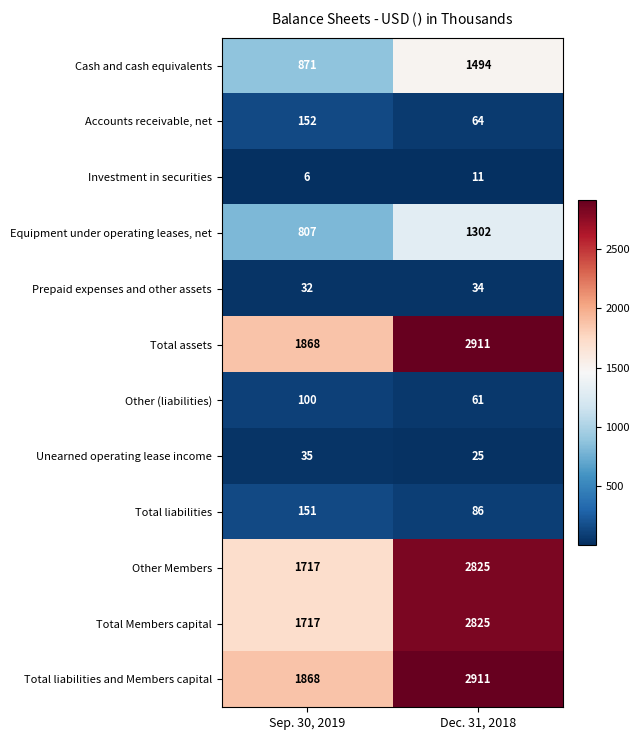

Read the Equipment under operating leases, net value at Sep. 30, 2019, to the nearest 10.

810